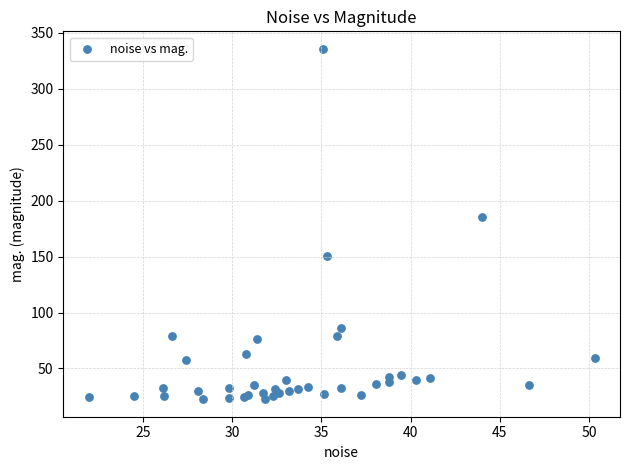

What Y value in the scatter plot is closest to 179?

185.7